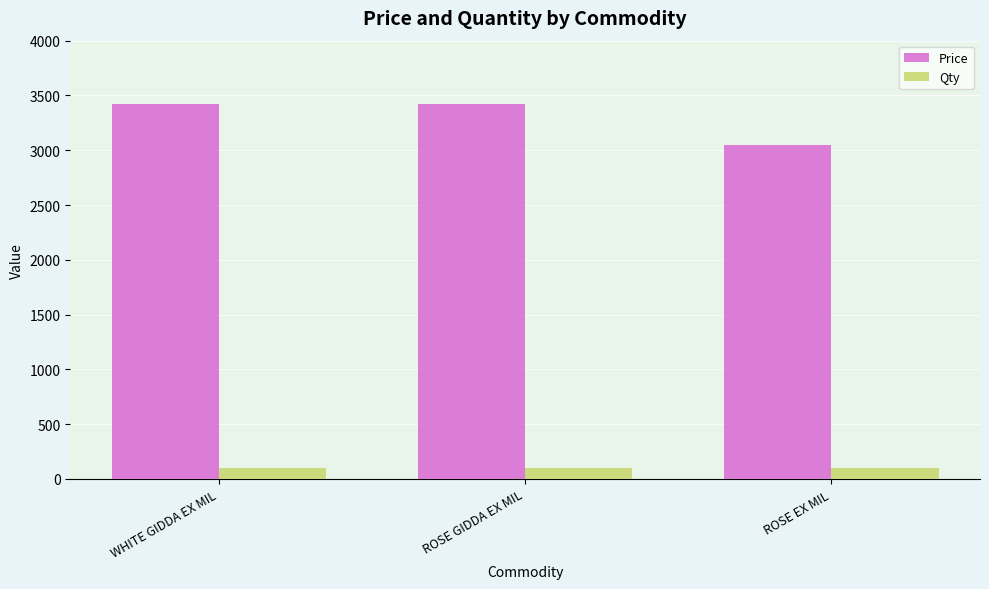

Reading left to right, extract all data points from this chart.

Price: 3420	3420	3050
Qty: 100	100	100